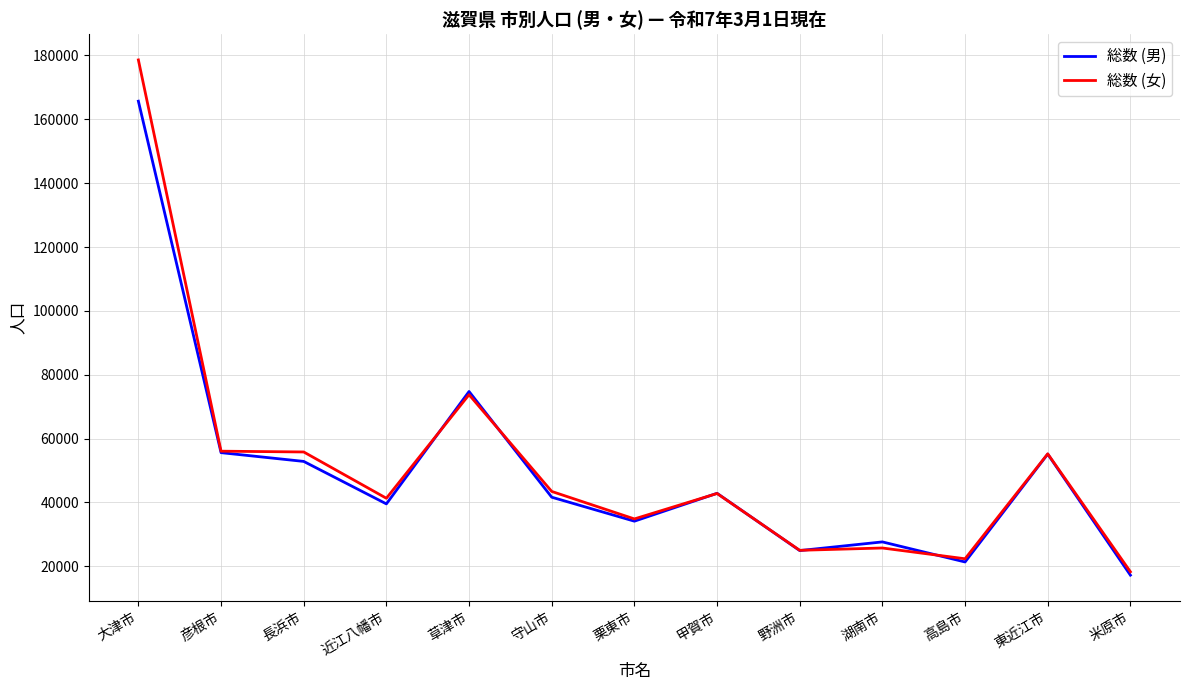

What are all the series names shown in the legend?

総数 (男), 総数 (女)